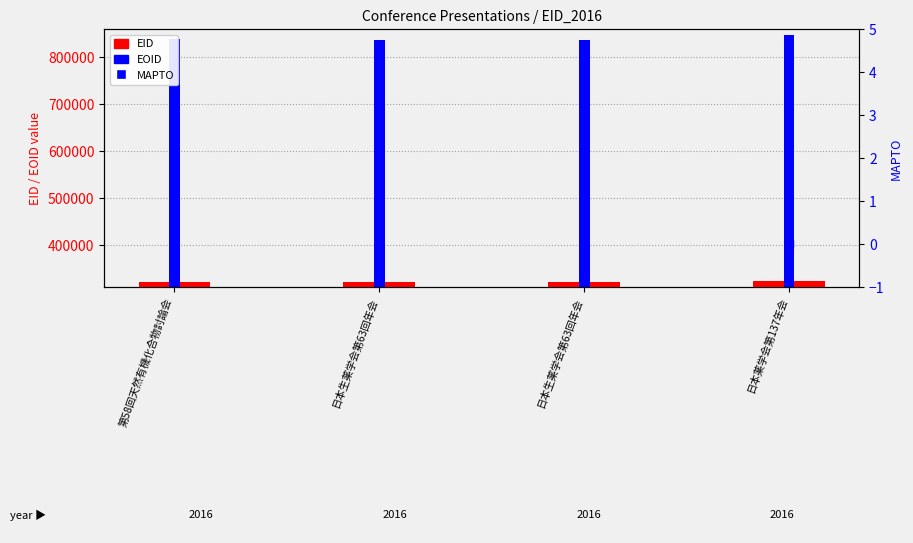

At which category is the sum across all series the highest?

日本薬学会第137年会